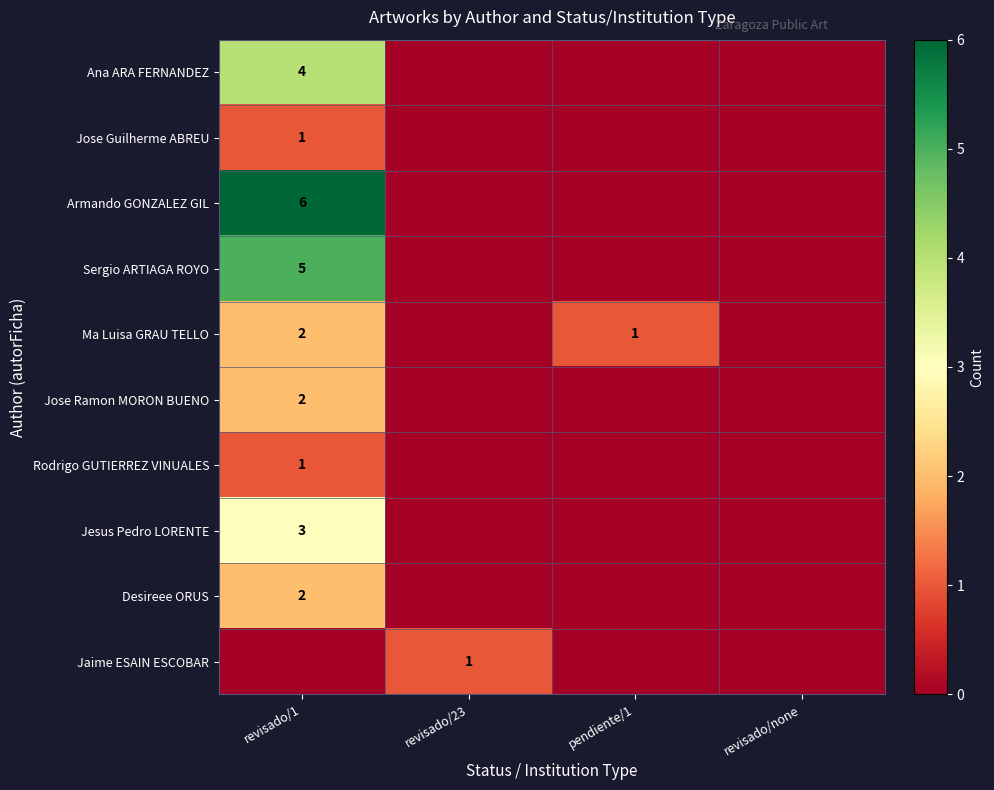

Is the value of Desireee ORUS at revisado/1 greater than the value of Ana ARA FERNANDEZ at revisado/1?

No